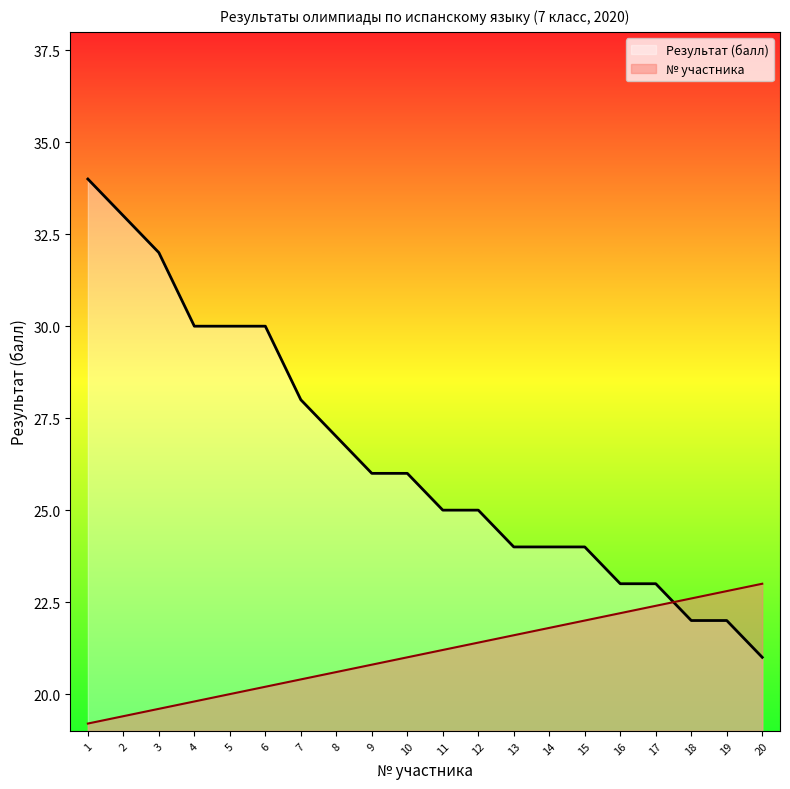

Which label corresponds to the largest value in the chart?

1